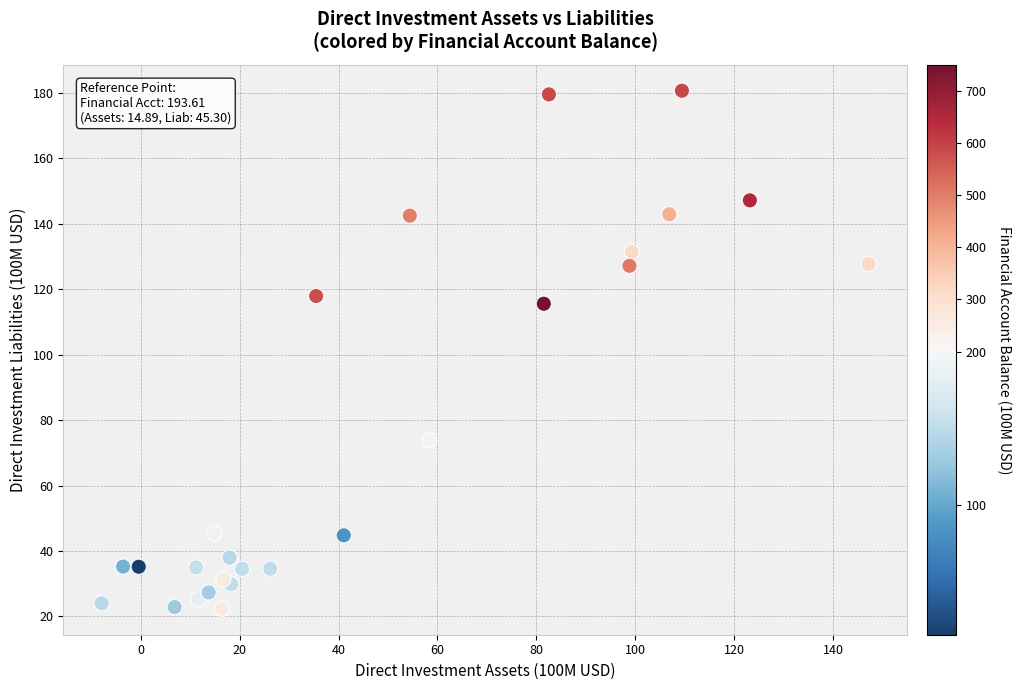

What Y value in the scatter plot is closest to 101?

115.5